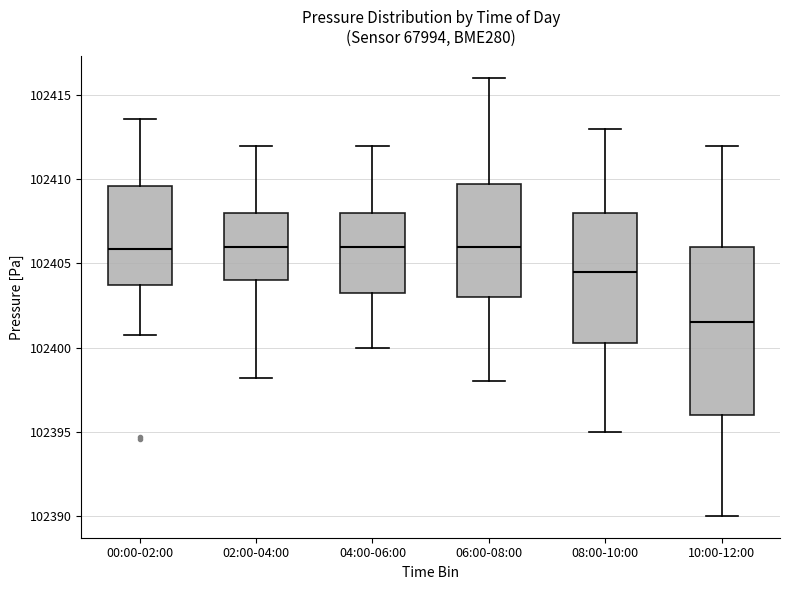

Comparing the boxes themselves (not the whiskers), which one is the tallest?

10:00-12:00